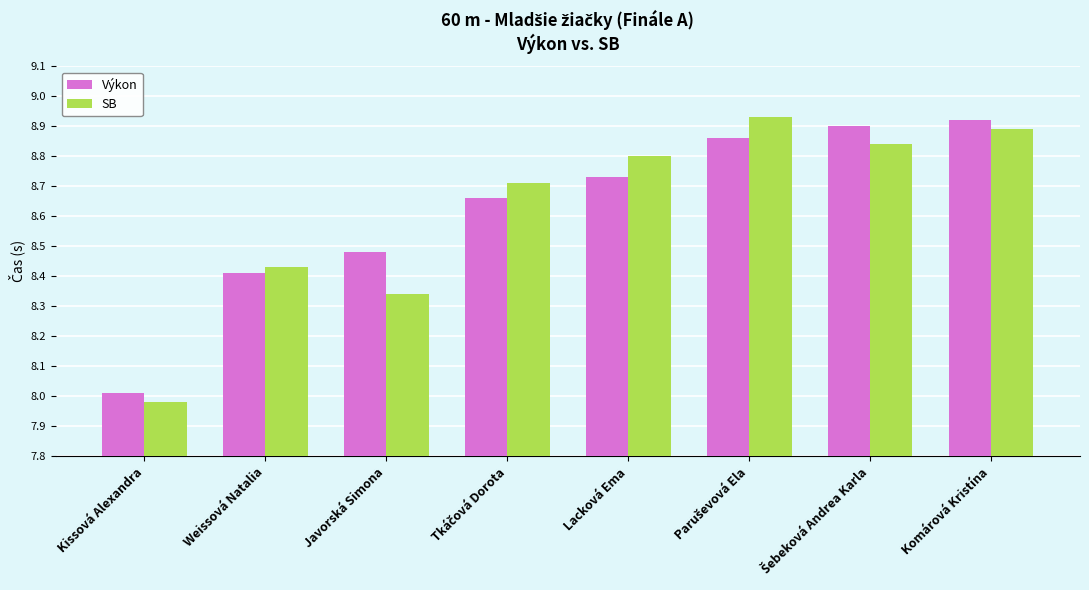

What is the total value across all series at Javorská Simona?

16.8